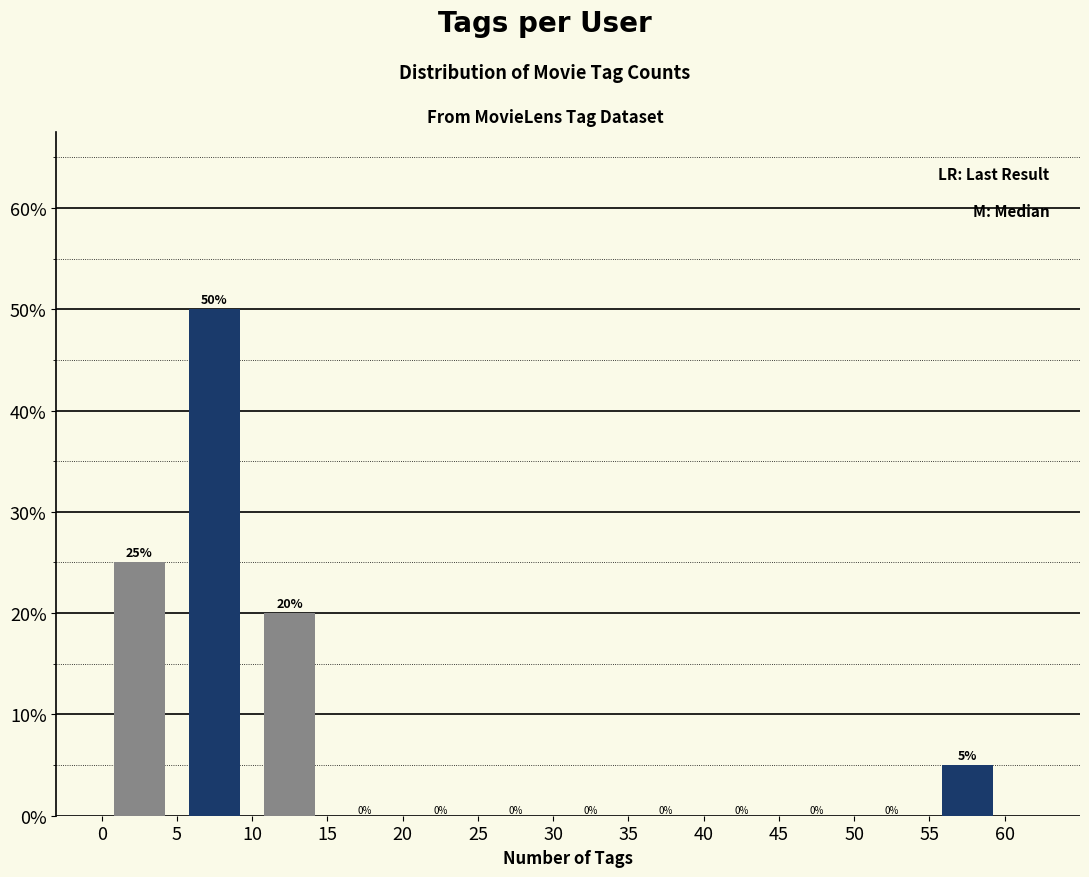

What is the height of the bar covering 55 to 60 on the x-axis?

5